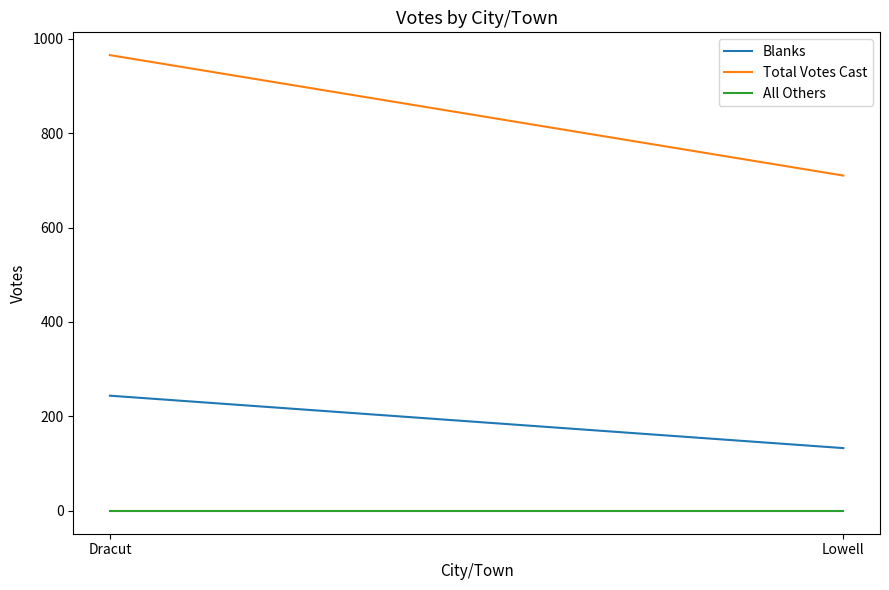

What position from the right is Lowell?

1